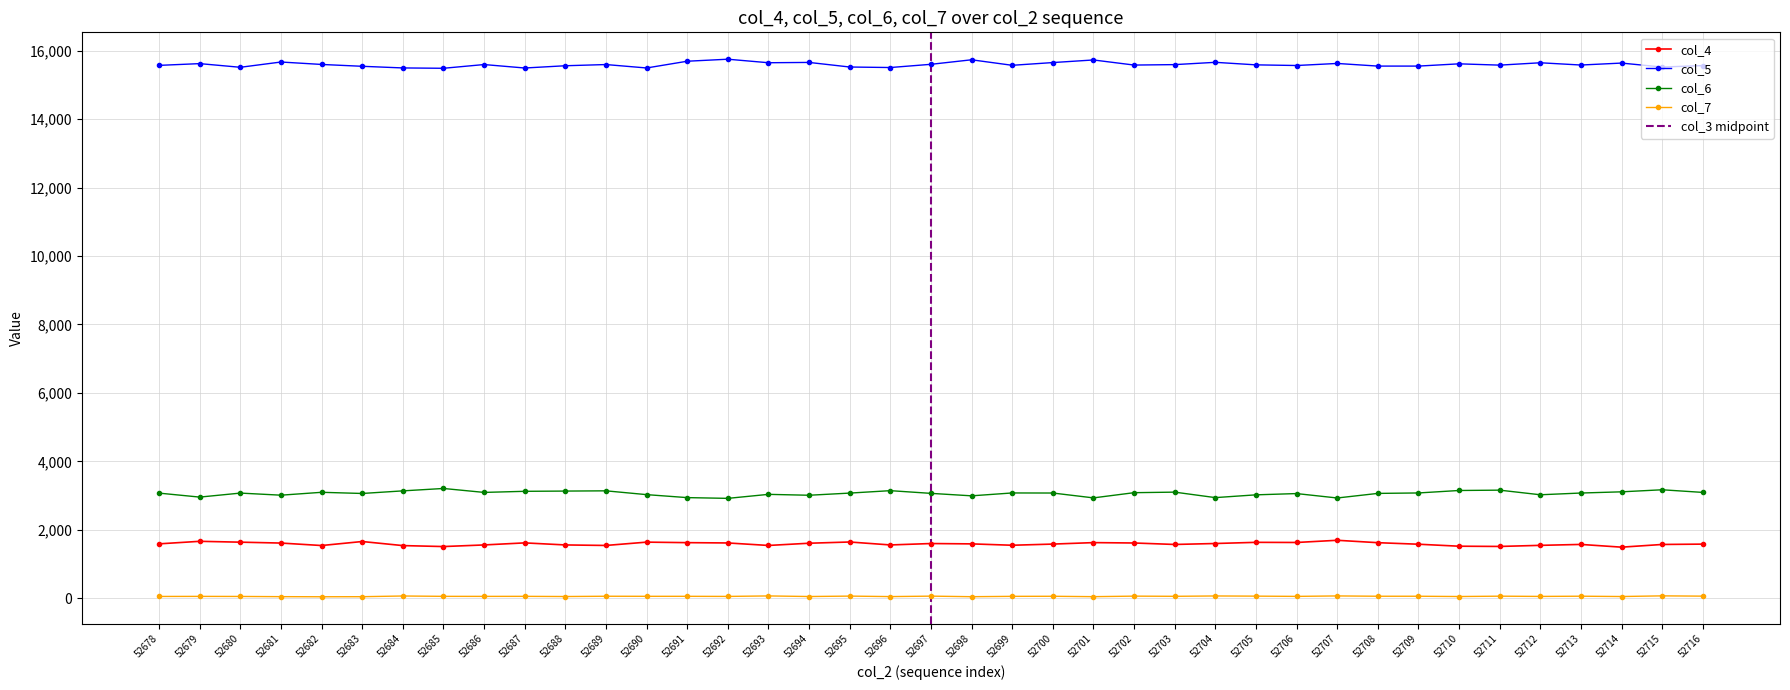

True or false: col_5 and col_6 intersect in this chart.

False